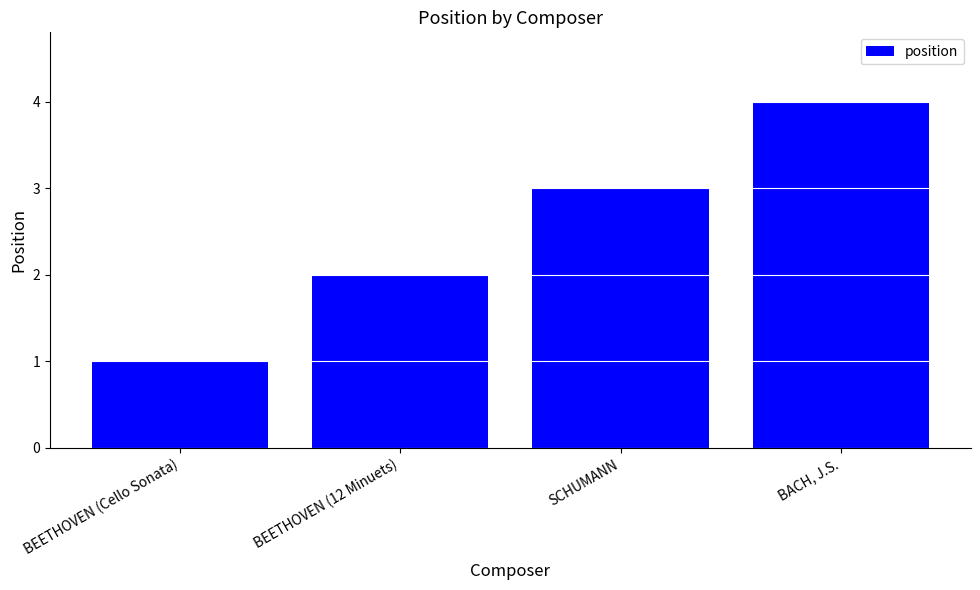

What is the sum of all values?

10